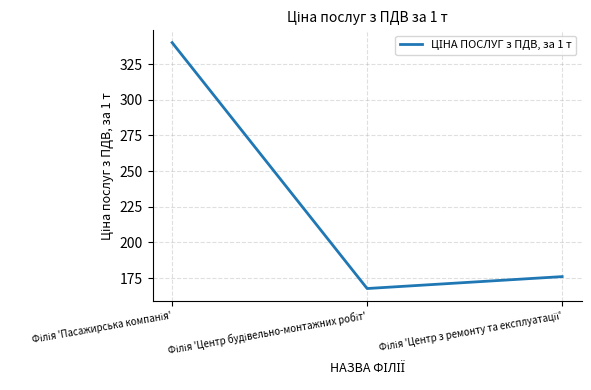

What is the average value?

228.0